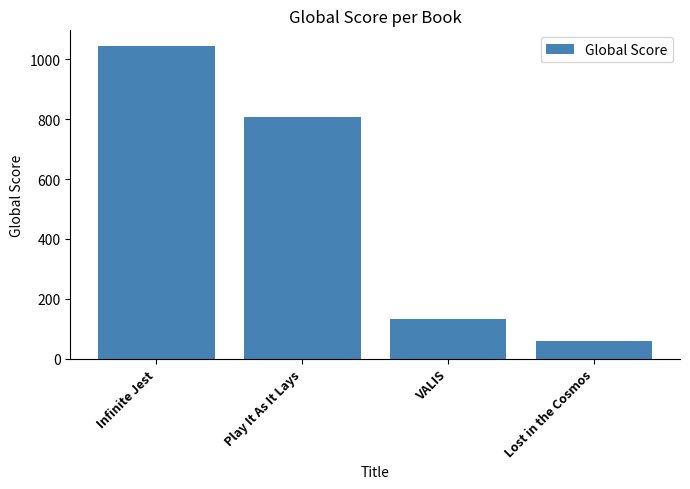

What is the difference between the second highest and second lowest values?

675